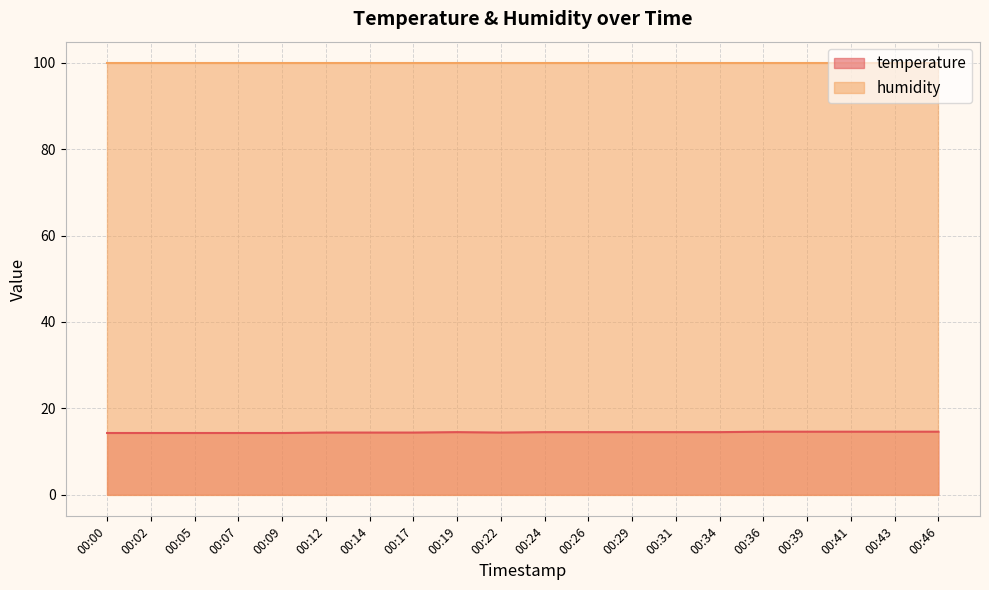

What is the average value?

14.5